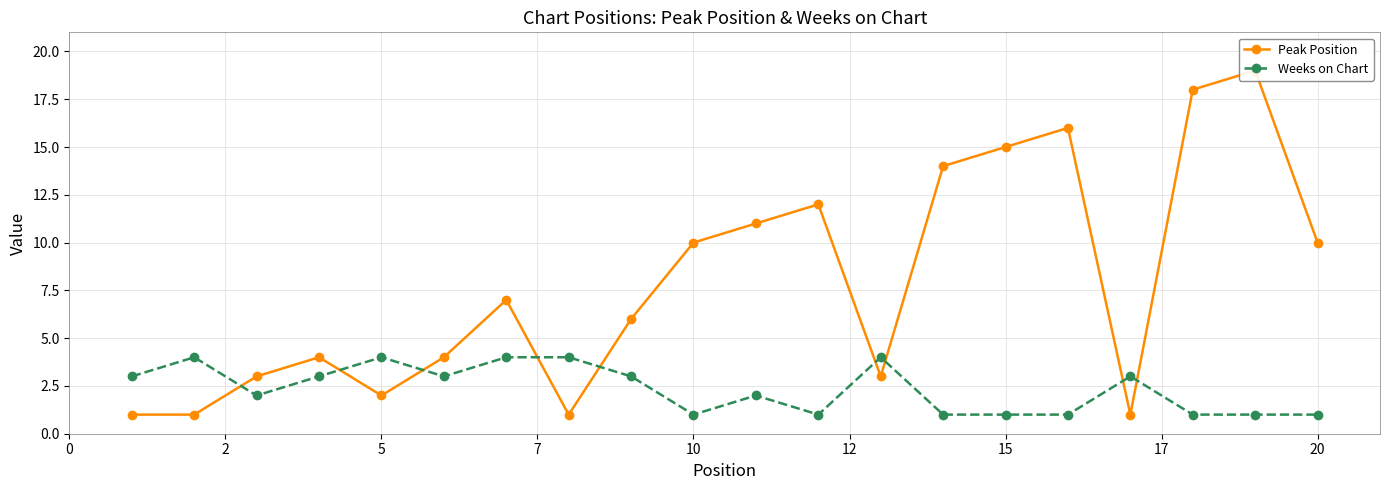

How many interior local peaks does the Weeks on Chart series have?

5